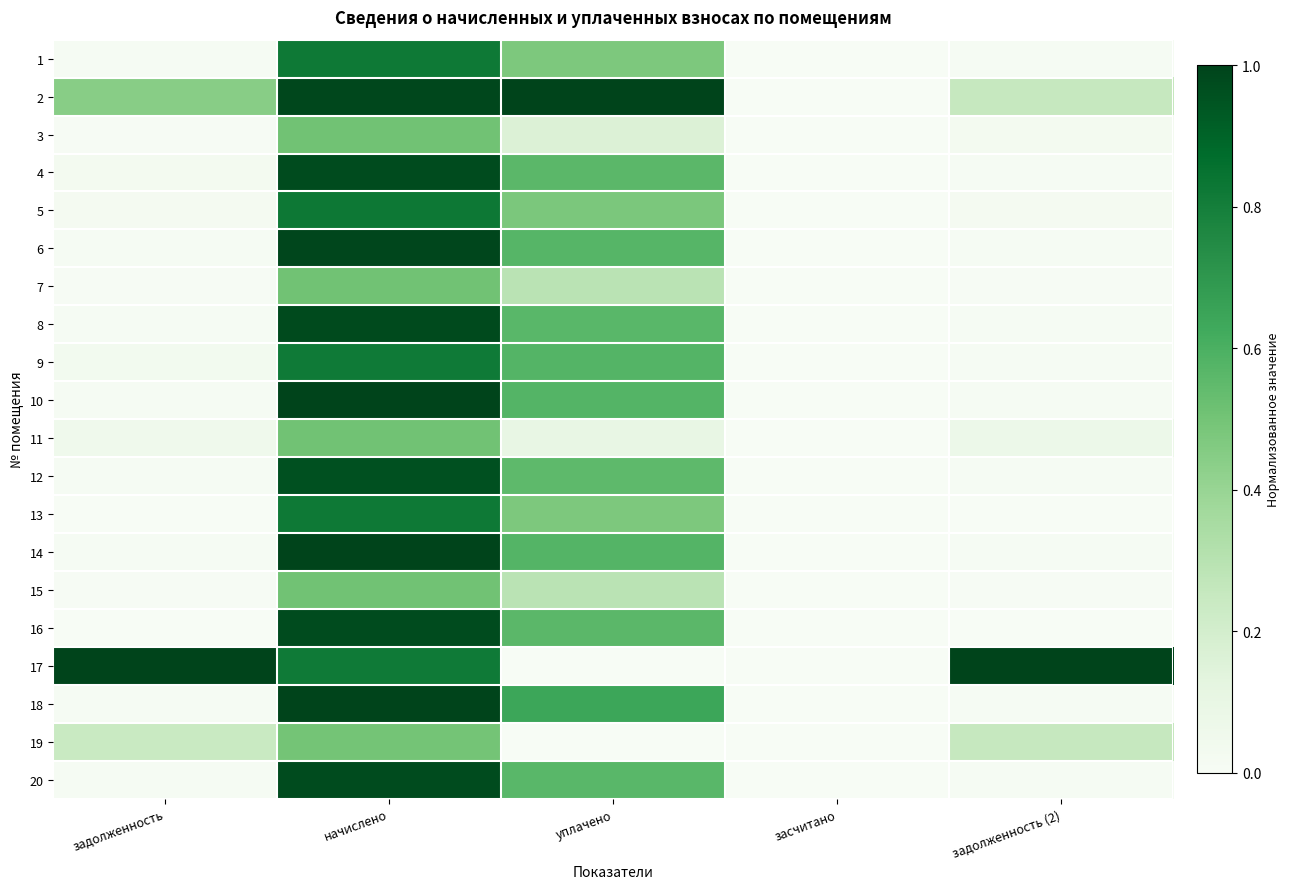

At which category is the sum across all series the highest?

начислено